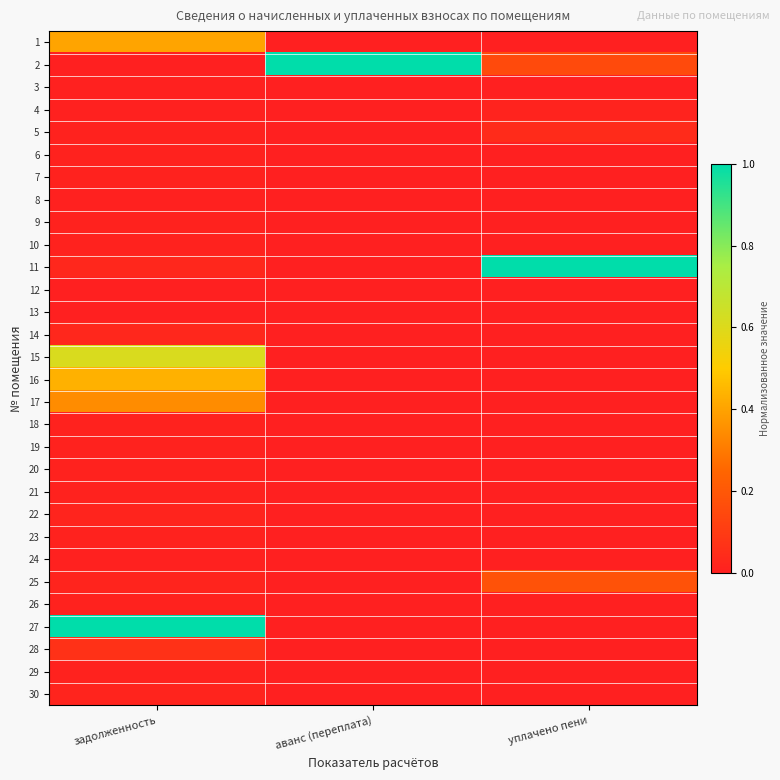

Reading right to left, extract all data points from this chart.

1: уплачено пени=0.0	аванс (переплата)=0.0	задолженность=0.4
2: уплачено пени=0.2	аванс (переплата)=1.0	задолженность=0.0
3: уплачено пени=0.0	аванс (переплата)=0.0	задолженность=0.0
4: уплачено пени=0.0	аванс (переплата)=0.0	задолженность=0.0
5: уплачено пени=0.0	аванс (переплата)=0.0	задолженность=0.0
6: уплачено пени=0.0	аванс (переплата)=0.0	задолженность=0.0
7: уплачено пени=0.0	аванс (переплата)=0.0	задолженность=0.0
8: уплачено пени=0.0	аванс (переплата)=0.0	задолженность=0.0
9: уплачено пени=0.0	аванс (переплата)=0.0	задолженность=0.0
10: уплачено пени=0.0	аванс (переплата)=0.0	задолженность=0.0
11: уплачено пени=1.0	аванс (переплата)=0.0	задолженность=0.0
12: уплачено пени=0.0	аванс (переплата)=0.0	задолженность=0.0
13: уплачено пени=0.0	аванс (переплата)=0.0	задолженность=0.0
14: уплачено пени=0.0	аванс (переплата)=0.0	задолженность=0.0
15: уплачено пени=0.0	аванс (переплата)=0.0	задолженность=0.6
16: уплачено пени=0.0	аванс (переплата)=0.0	задолженность=0.4
17: уплачено пени=0.0	аванс (переплата)=0.0	задолженность=0.3
18: уплачено пени=0.0	аванс (переплата)=0.0	задолженность=0.0
19: уплачено пени=0.0	аванс (переплата)=0.0	задолженность=0.0
20: уплачено пени=0.0	аванс (переплата)=0.0	задолженность=0.0
21: уплачено пени=0.0	аванс (переплата)=0.0	задолженность=0.0
22: уплачено пени=0.0	аванс (переплата)=0.0	задолженность=0.0
23: уплачено пени=0.0	аванс (переплата)=0.0	задолженность=0.0
24: уплачено пени=0.0	аванс (переплата)=0.0	задолженность=0.0
25: уплачено пени=0.2	аванс (переплата)=0.0	задолженность=0.0
26: уплачено пени=0.0	аванс (переплата)=0.0	задолженность=0.0
27: уплачено пени=0.0	аванс (переплата)=0.0	задолженность=1.0
28: уплачено пени=0.0	аванс (переплата)=0.0	задолженность=0.1
29: уплачено пени=0.0	аванс (переплата)=0.0	задолженность=0.0
30: уплачено пени=0.0	аванс (переплата)=0.0	задолженность=0.0